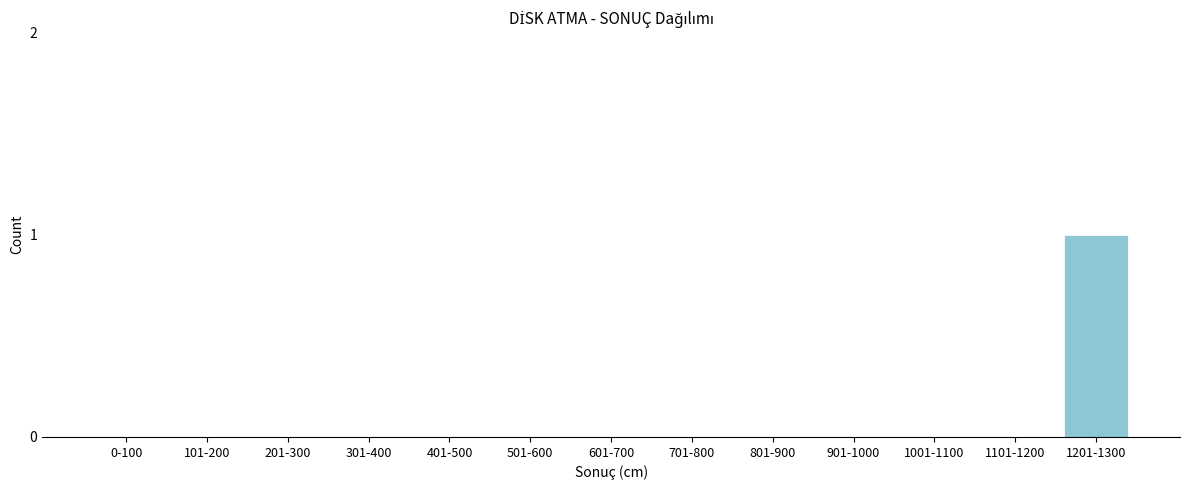

Reading right to left, list all the values displayed in this chart.

1201-1300=1	1101-1200=0	1001-1100=0	901-1000=0	801-900=0	701-800=0	601-700=0	501-600=0	401-500=0	301-400=0	201-300=0	101-200=0	0-100=0